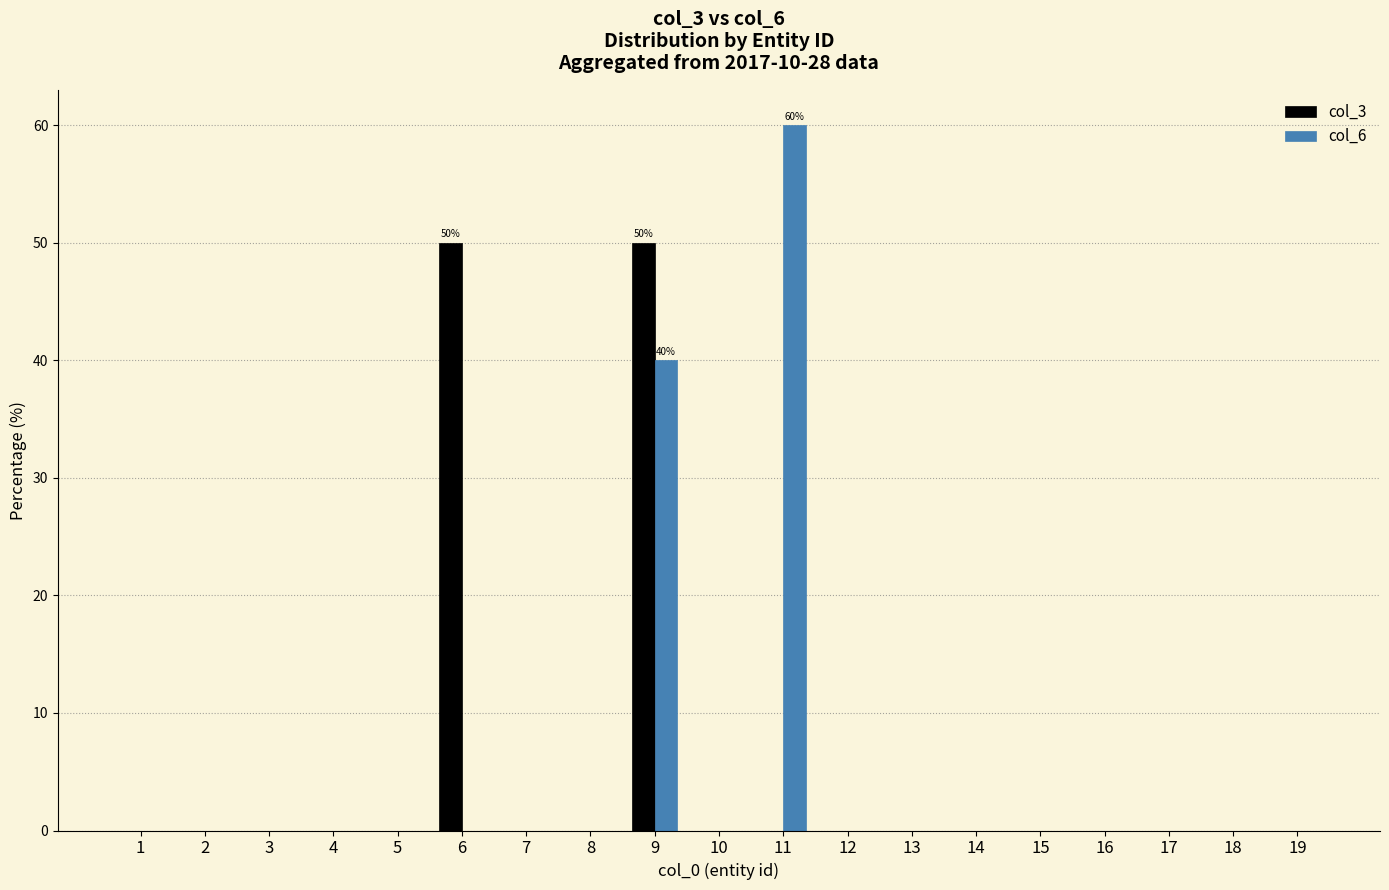

Count the number of data series in this chart.

2